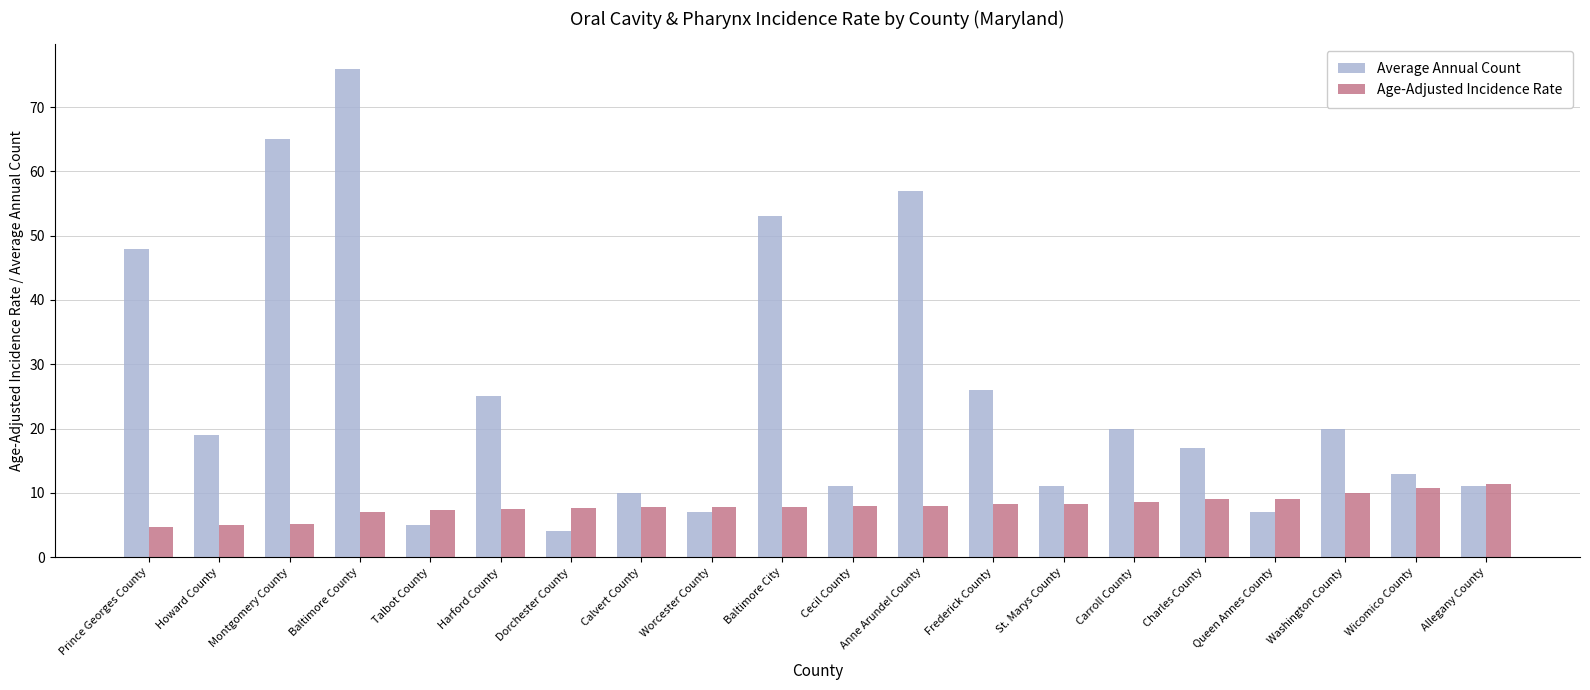

What is the label of the 2nd bar from the right?

Wicomico County